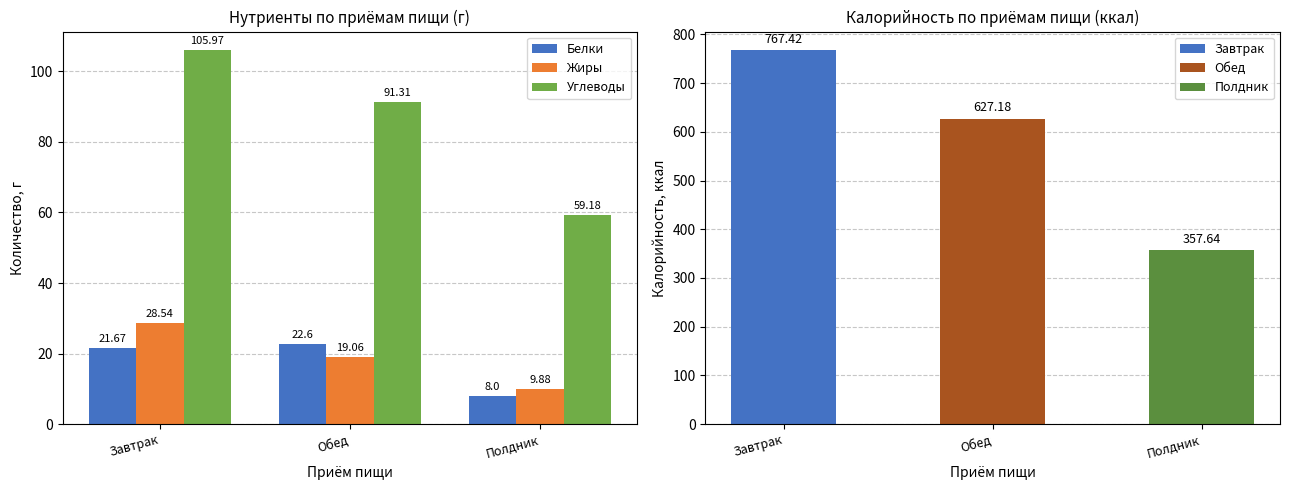

How many categories are shown in the chart?

3